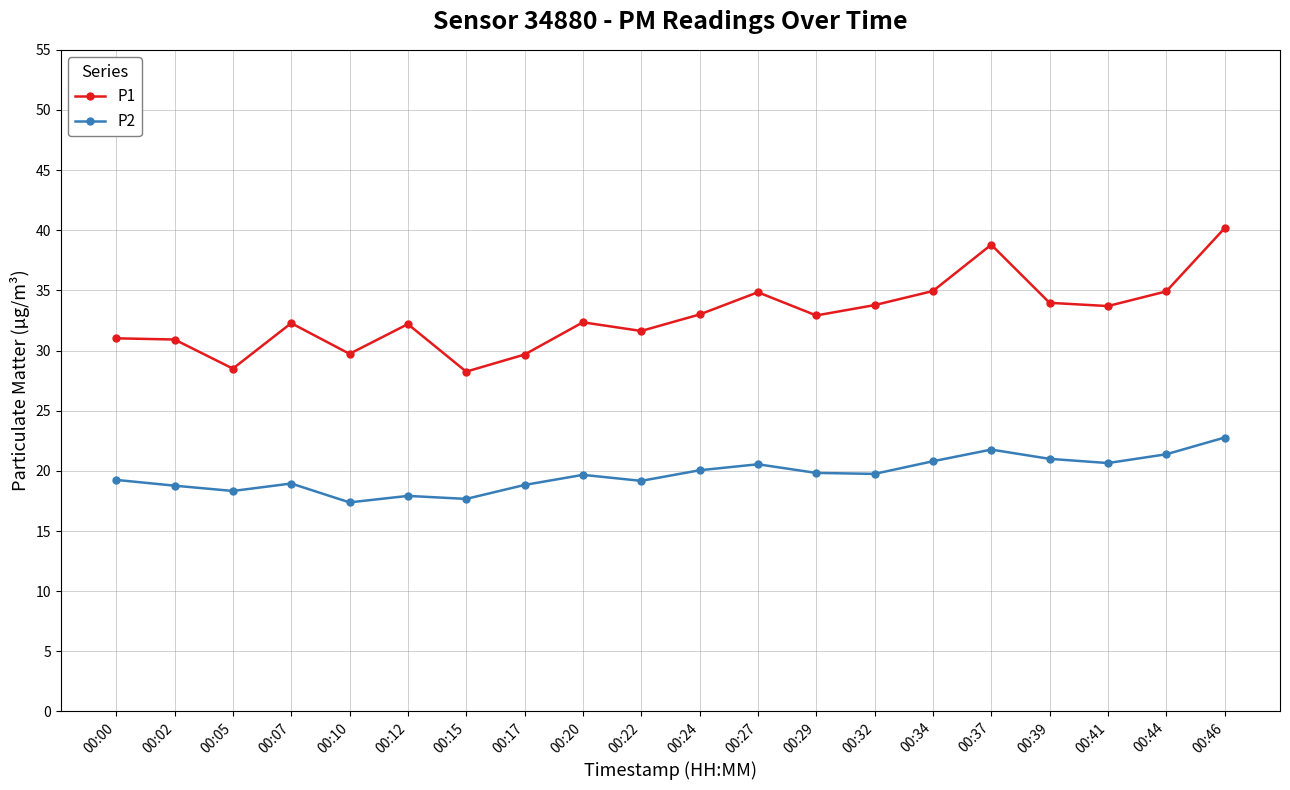

True or false: P2 and P1 intersect in this chart.

False